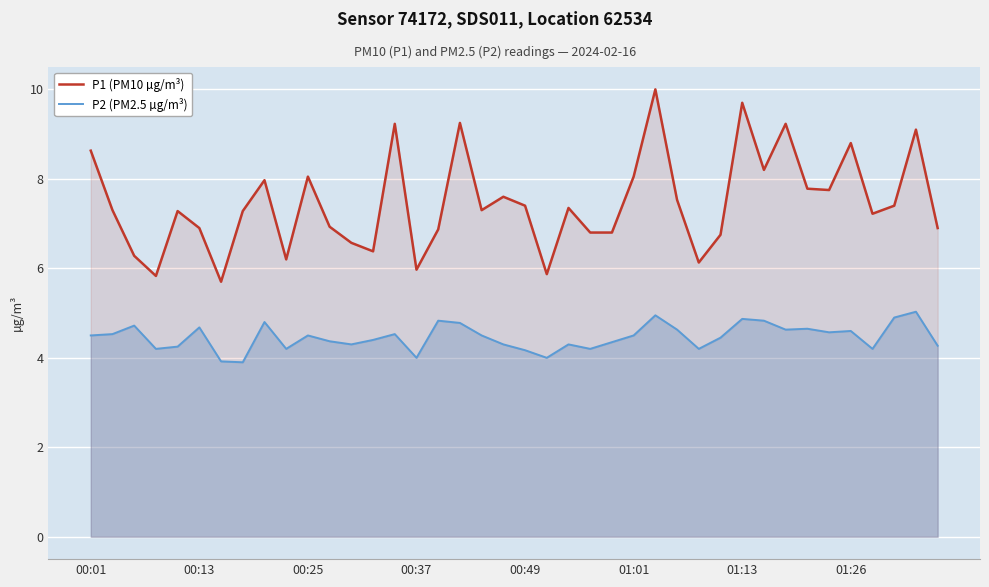

Rank the series by their average value, from lowest to highest.

P2 (PM2.5 µg/m³), P1 (PM10 µg/m³)